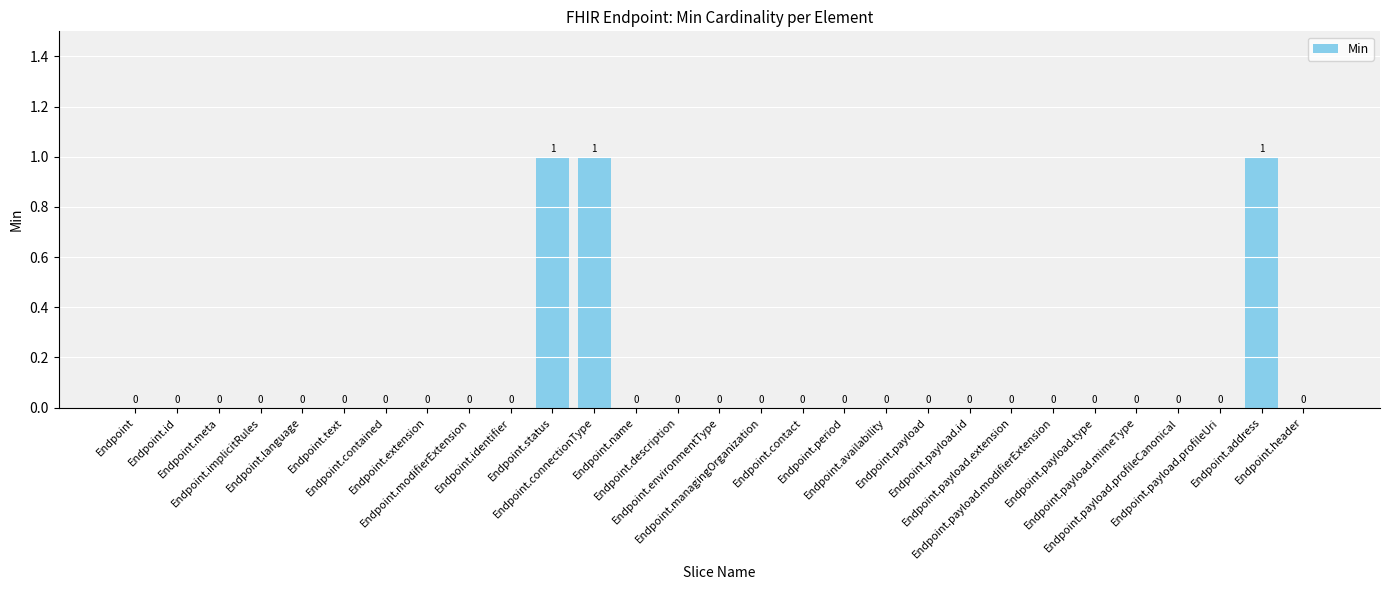

True or false: the data shows 0 at Endpoint.period.

True